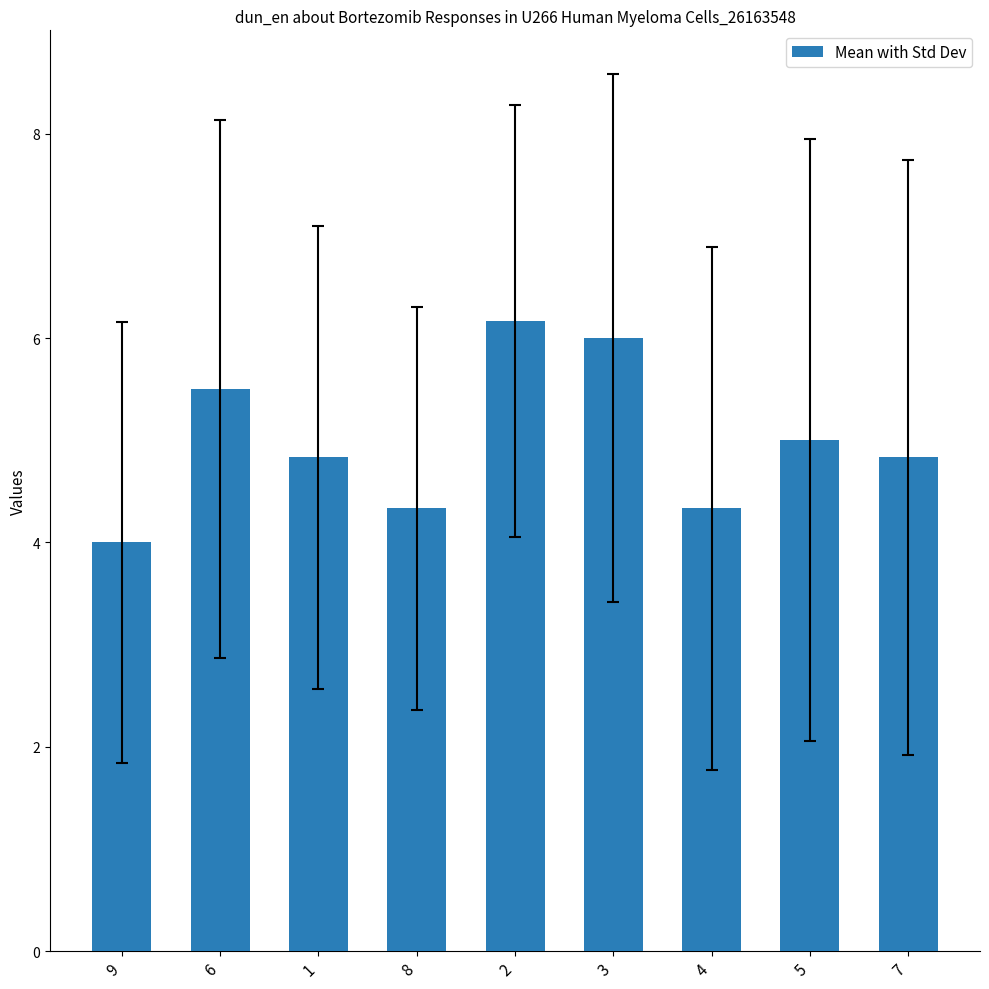

What is the label of the 7th bar from the left?

4